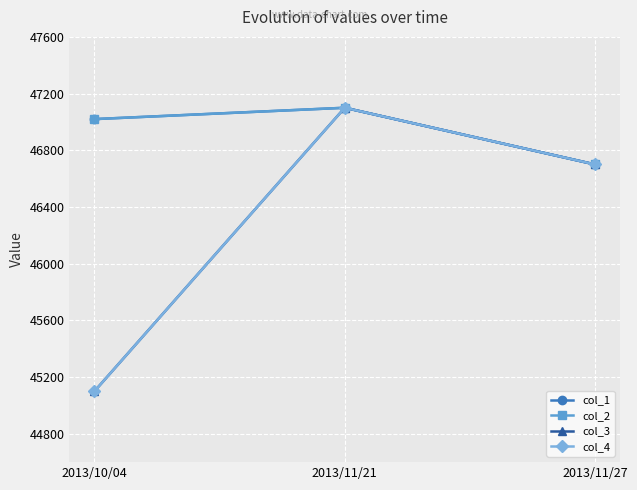

Reading left to right, list all the values displayed in this chart.

col_1: 2013/10/04=47020	2013/11/21=47100	2013/11/27=46700
col_2: 2013/10/04=47020	2013/11/21=47100	2013/11/27=46700
col_3: 2013/10/04=45100	2013/11/21=47100	2013/11/27=46700
col_4: 2013/10/04=45100	2013/11/21=47100	2013/11/27=46700